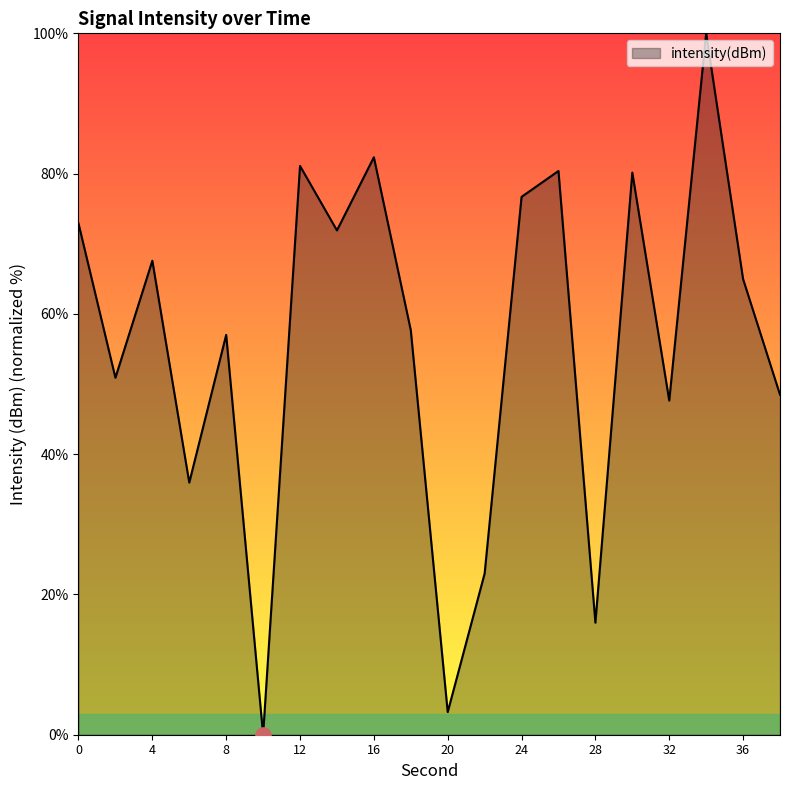

What is the maximum value shown in the chart?

100.0